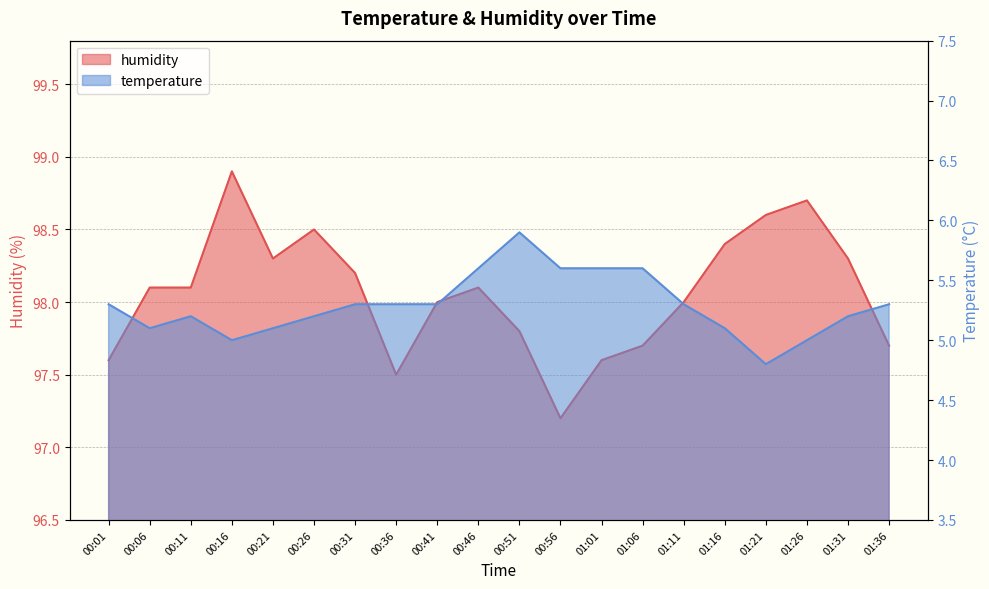

What is the label of the 7th point from the right?

01:06